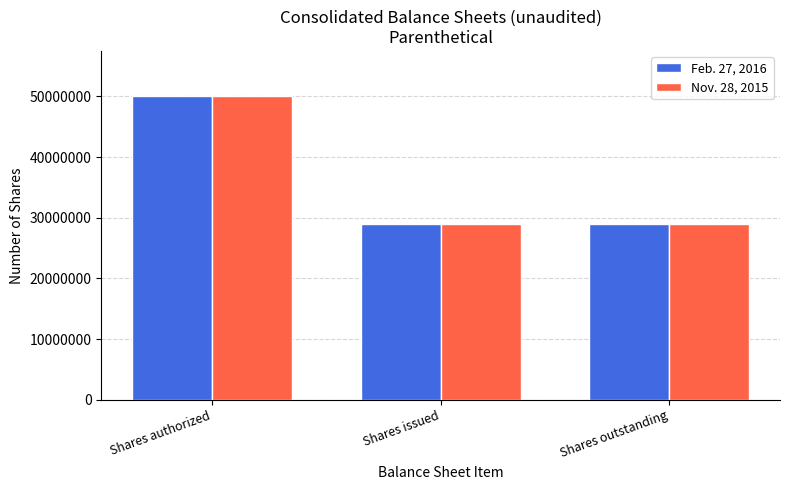

True or false: Feb. 27, 2016 has a value of 17970798 at Shares outstanding.

False